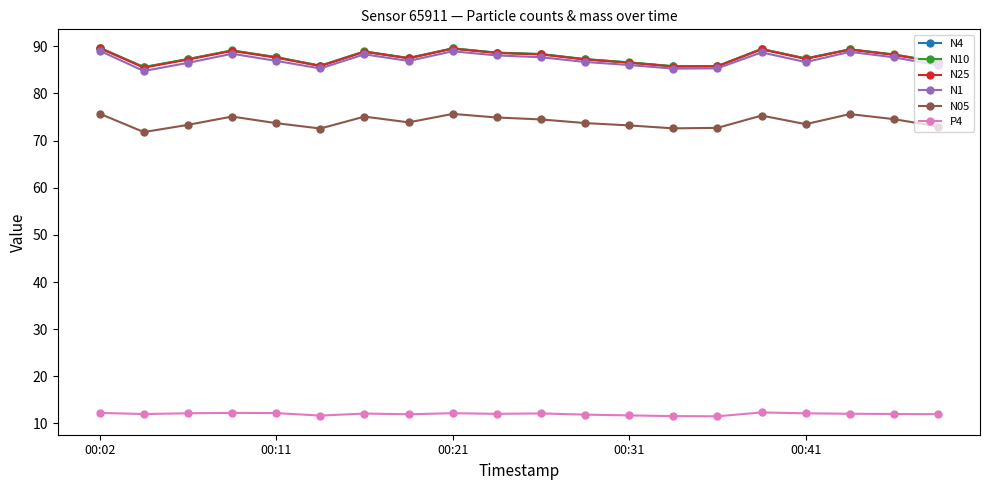

What is the greatest value displayed?

89.7